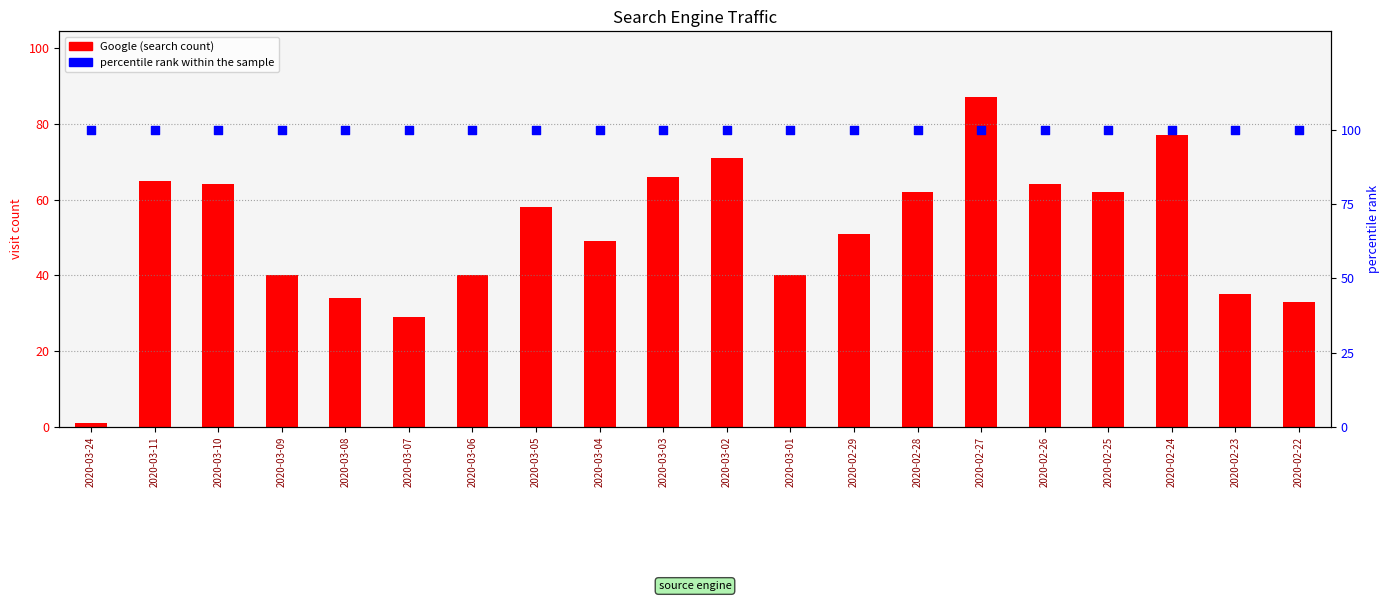

At which category is the sum across all series the highest?

2020-02-27